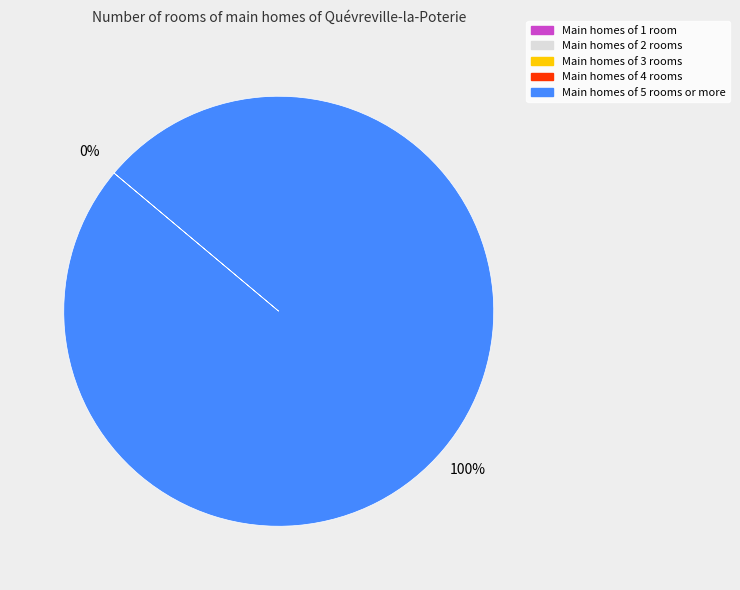

To the nearest percent, what is the difference between the largest and smallest slice percentages?

100%